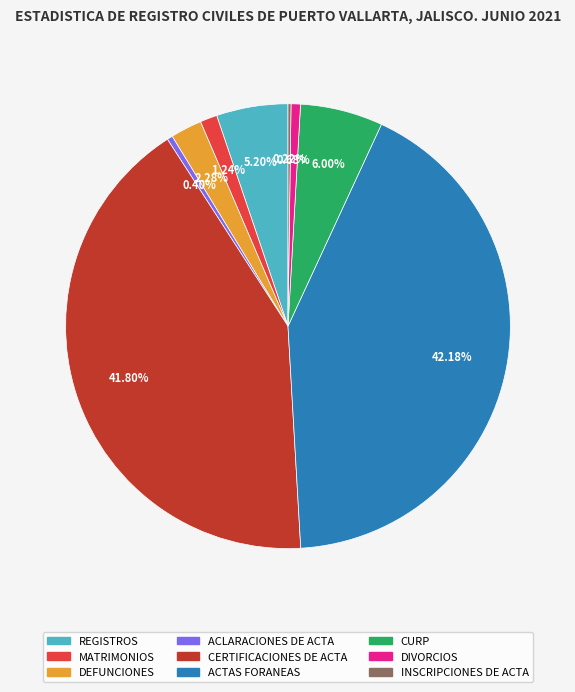

Between CURP and MATRIMONIOS, which is larger?

CURP